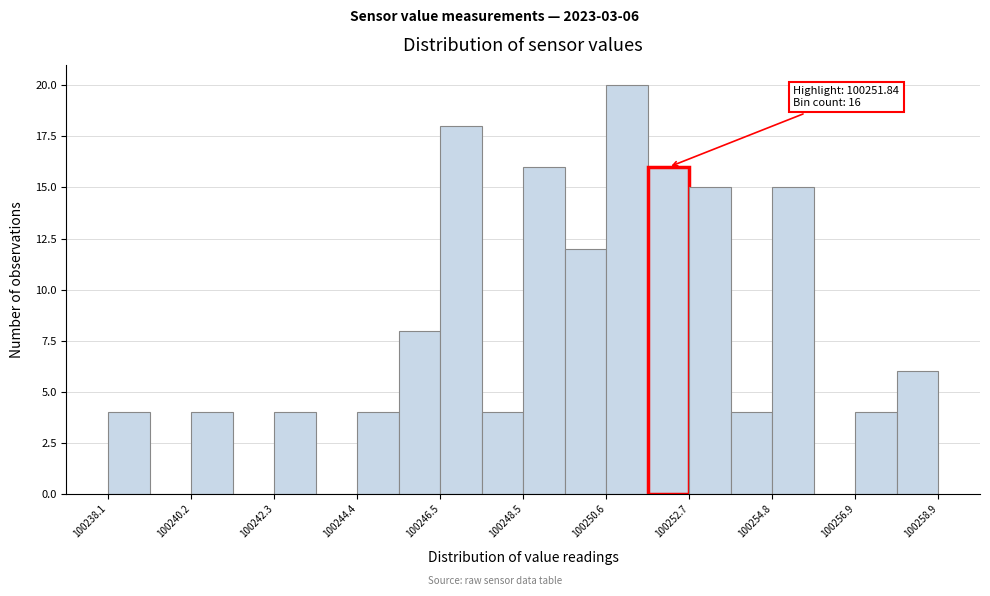

Read against the x-axis, roughly where is the centre of the tallest bar?

100251.0